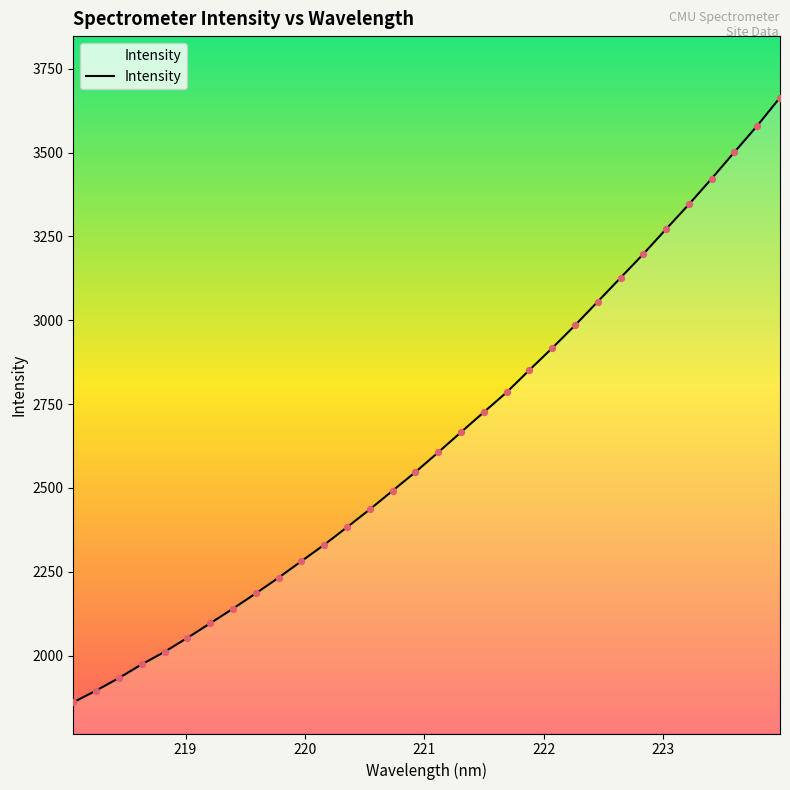

What is the minimum value shown in the chart?

1861.2